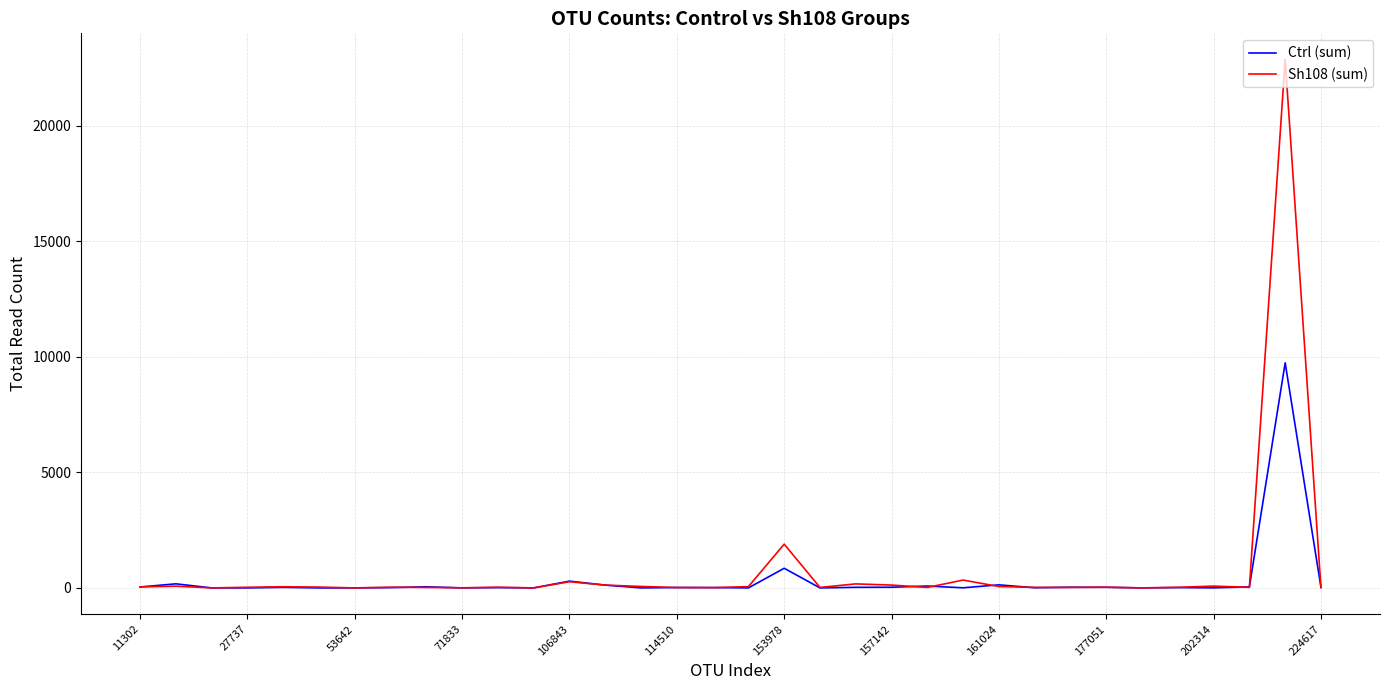

List the series in order of their peak value, highest first.

Sh108 (sum), Ctrl (sum)